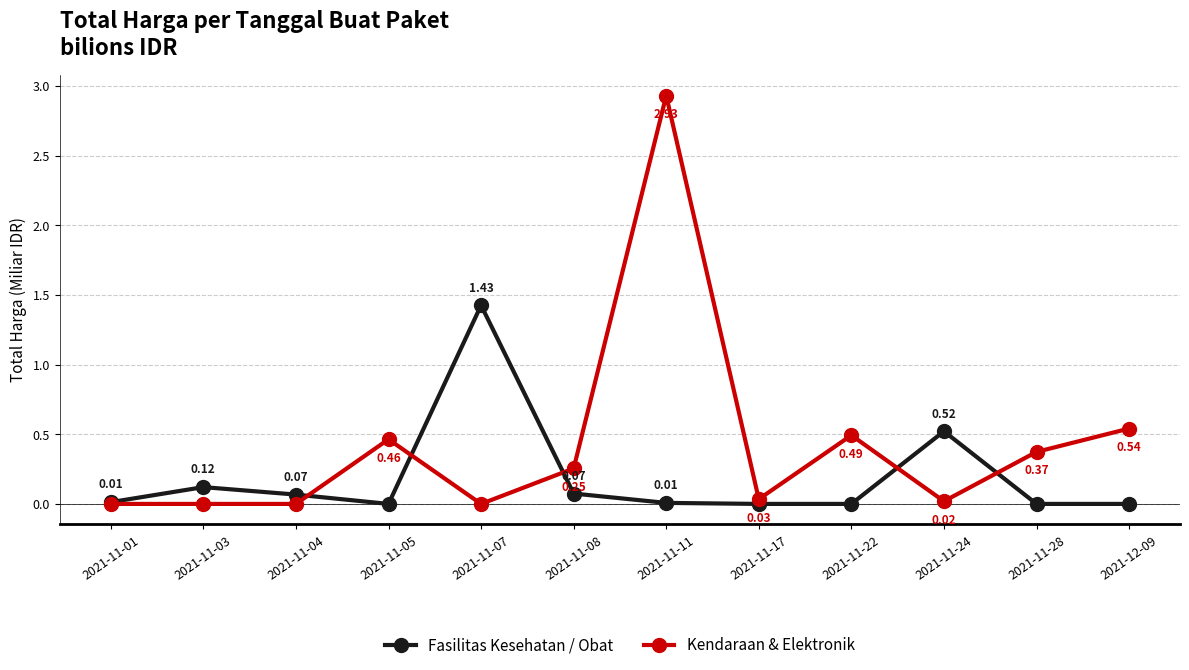

Is the value of Kendaraan & Elektronik at 2021-11-07 greater than the value of Fasilitas Kesehatan / Obat at 2021-11-08?

No